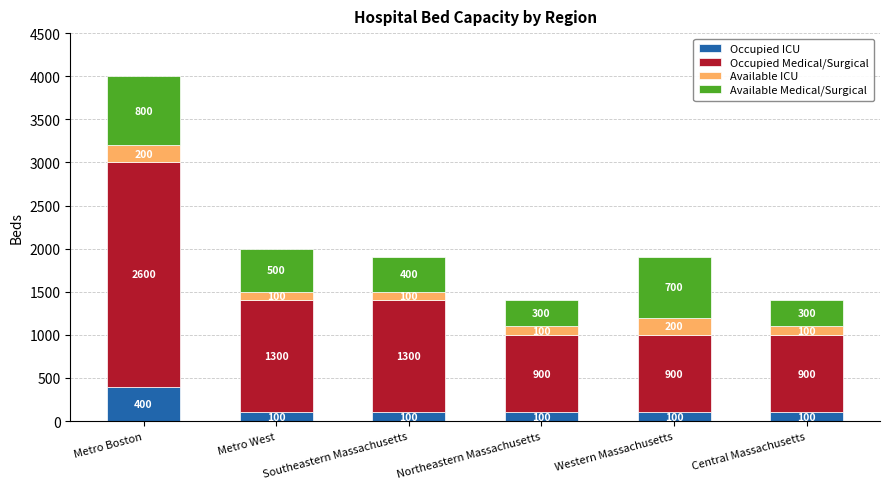

What is the total value across all series at Metro Boston?

4000